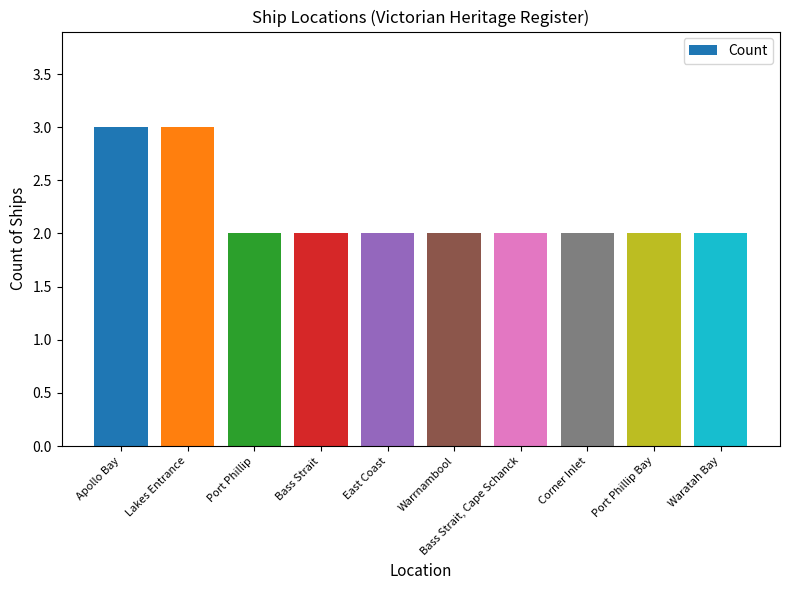

What is the ratio of the value at Lakes Entrance to the value at Warrnambool?

1.5